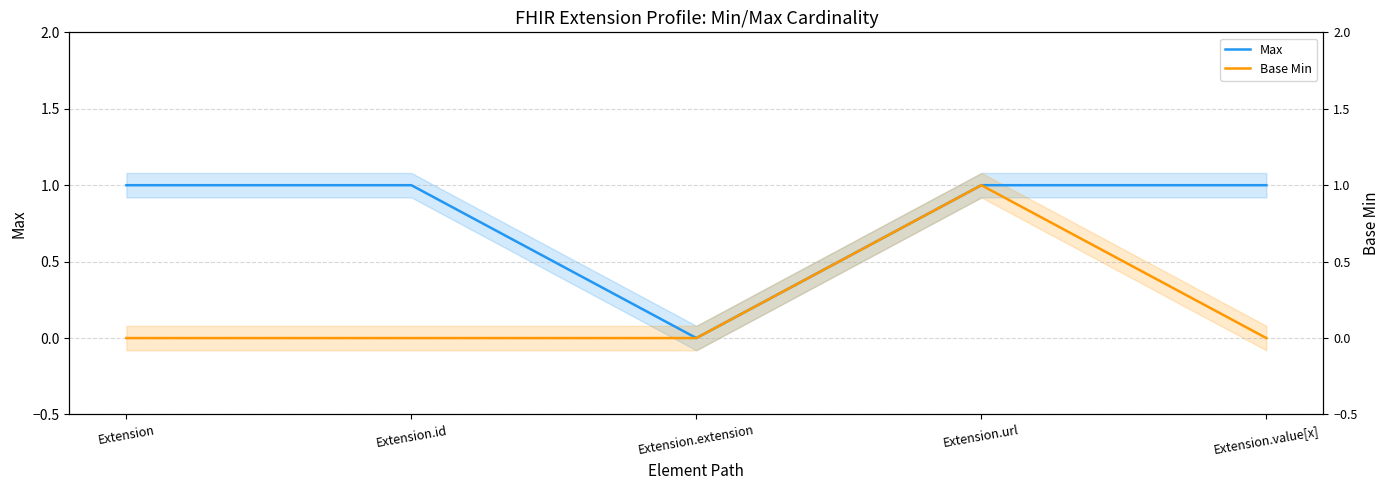

What is the difference between the maximum and minimum values in the Max series?

1